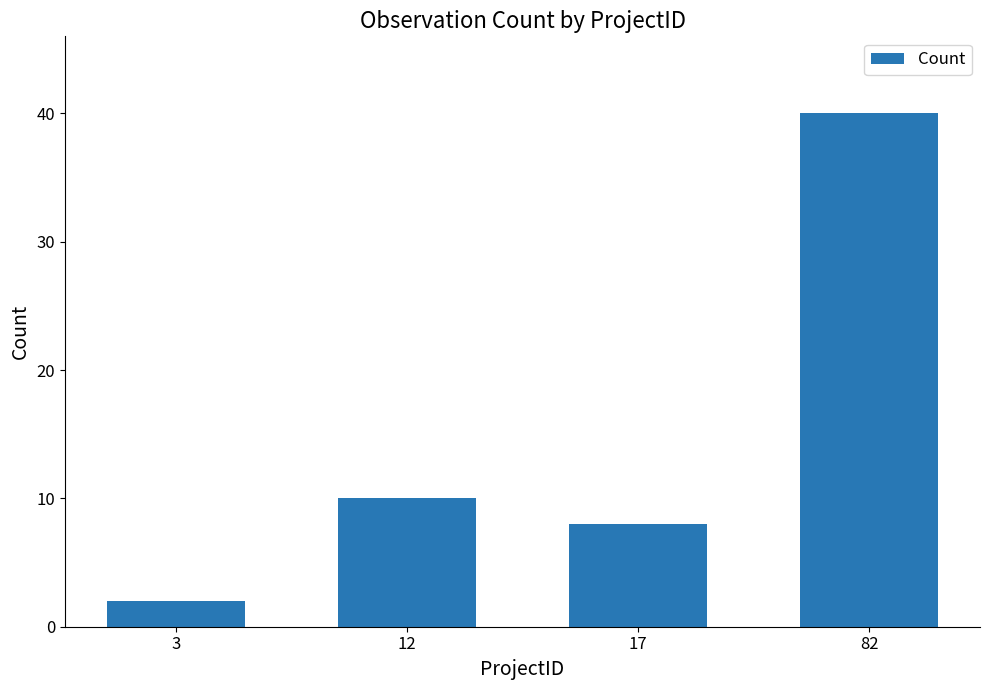

List the labels in order of value, largest first.

82, 12, 17, 3